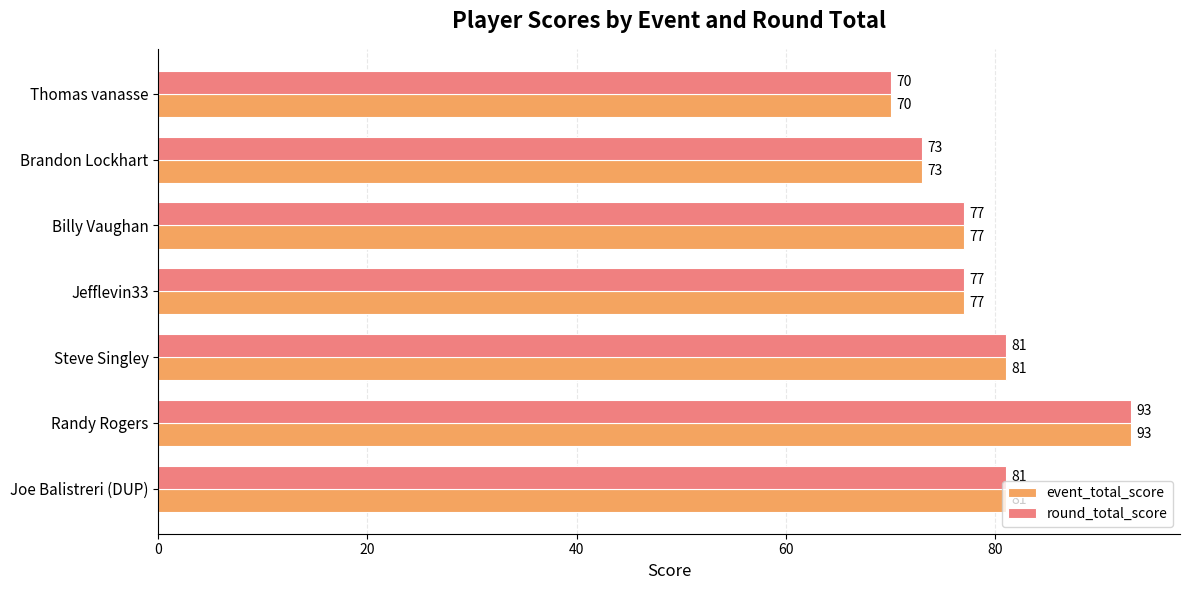

What is the sum of all round_total_score values?

552